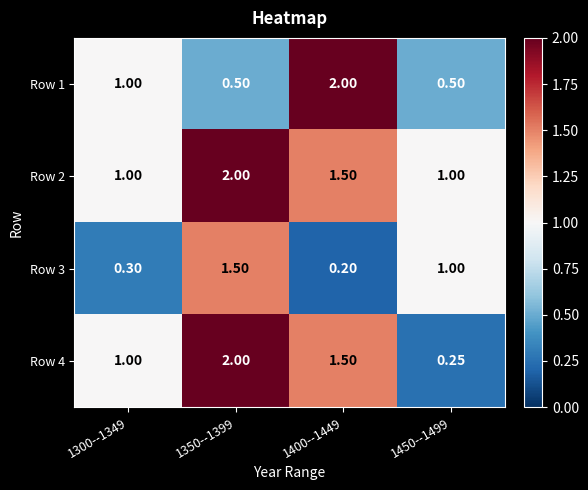

Is the value of Row 1 at 1300--1349 greater than the value of Row 3 at 1300--1349?

Yes